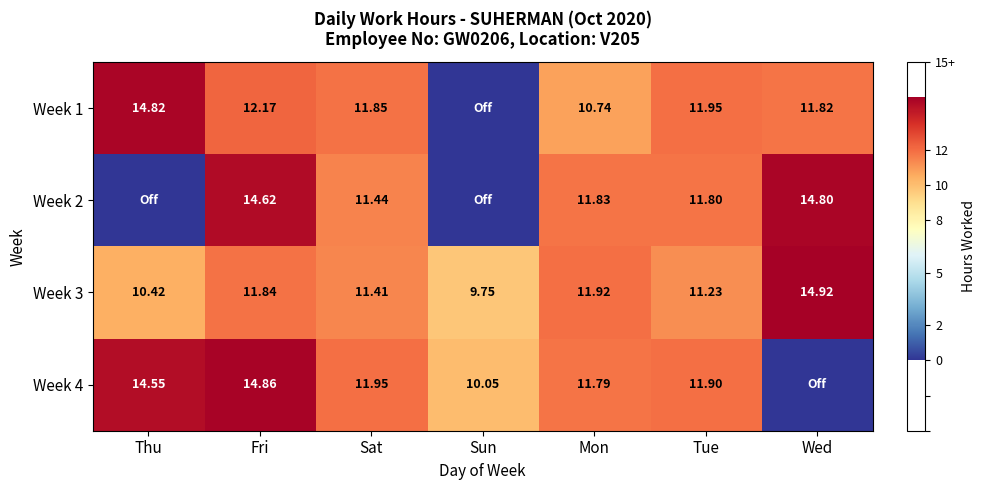

The value of Week 2 at Mon is 5.4. True or false?

False